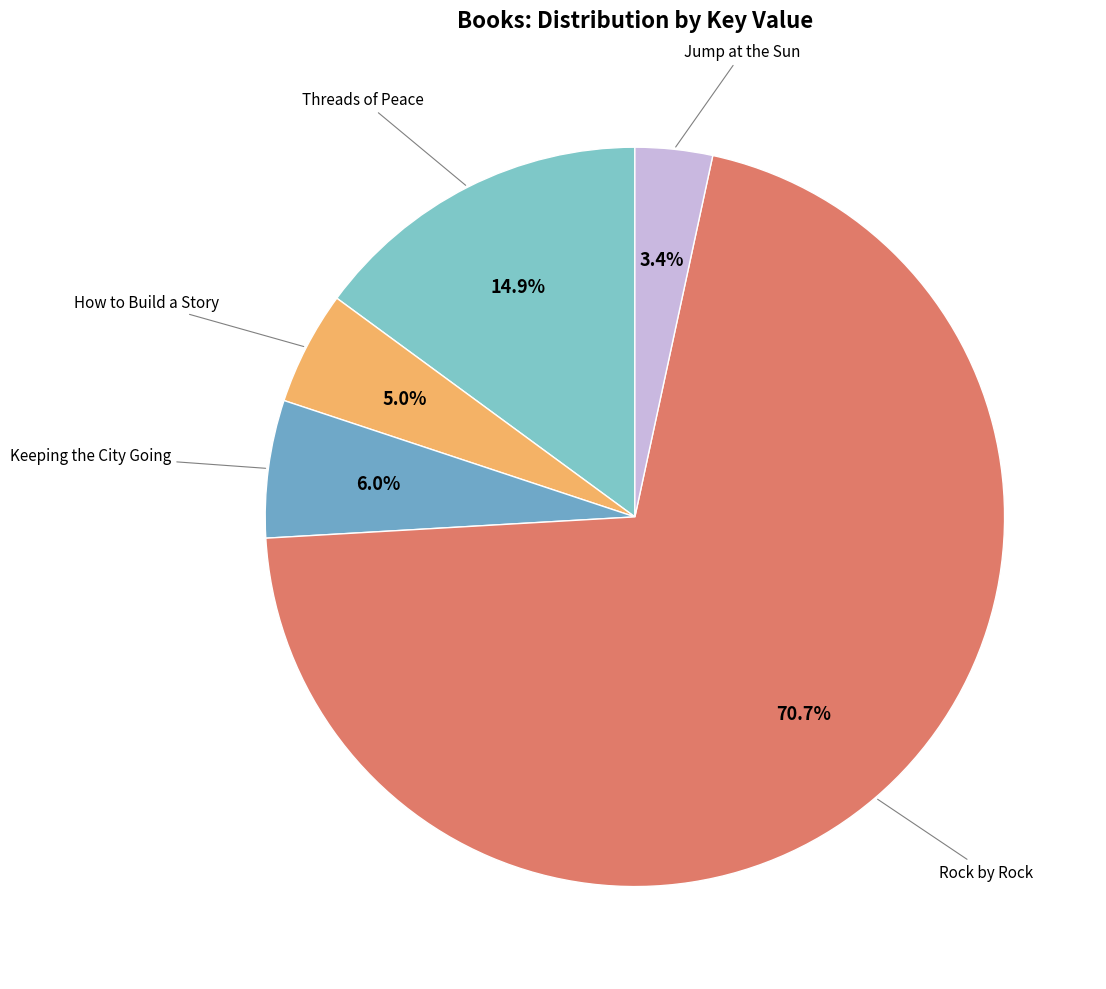

To the nearest percent, what is the difference between the largest and smallest slice percentages?

67%